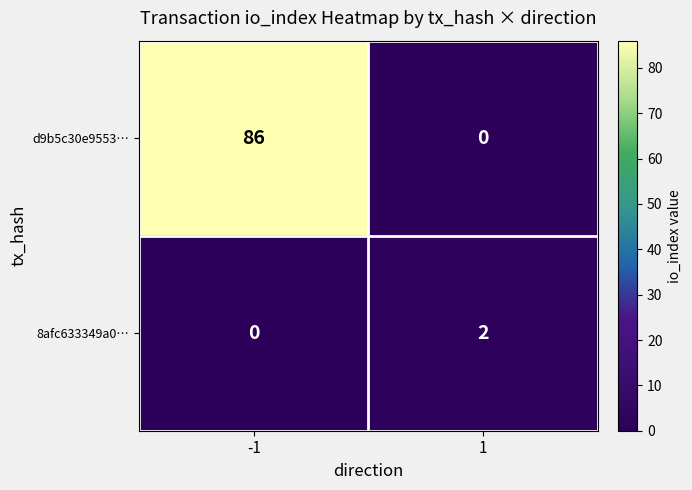

What is the sum of the d9b5c30e9553… values at 1 and -1?

86